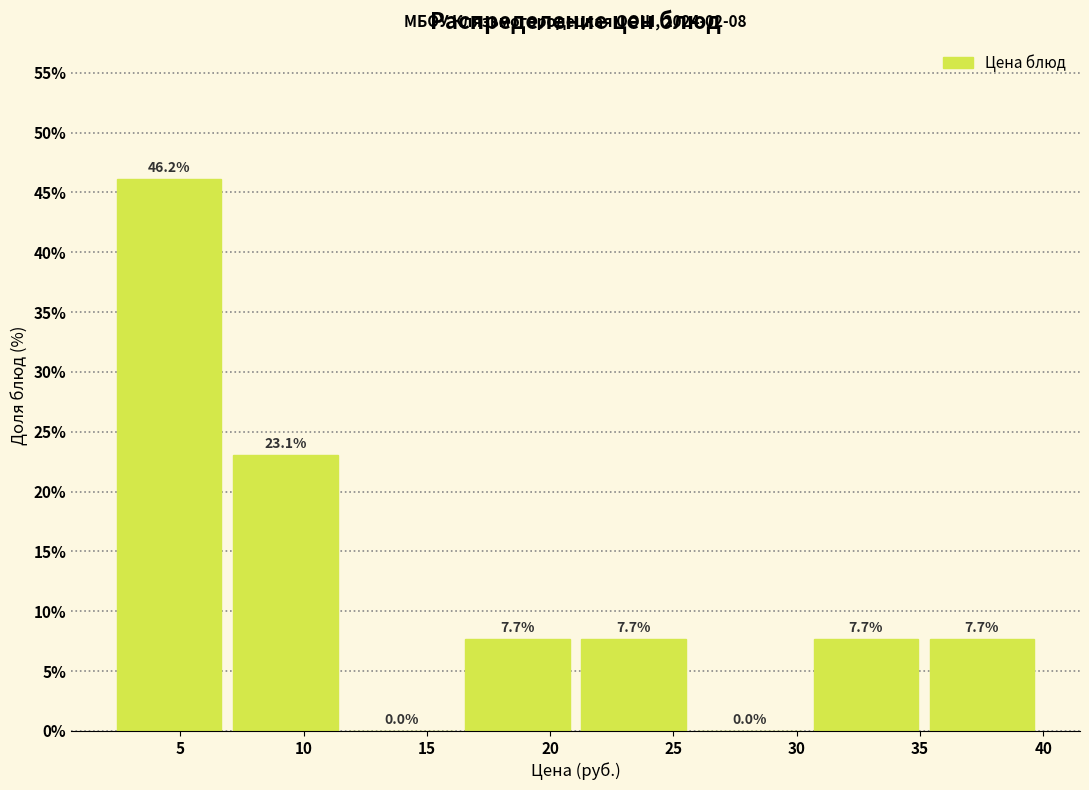

How tall is the bar that spans 16.5 to 21.0 on the x-axis? The bar edges are not printed on the chart, so give them approximately, as read against the axis.

7.7